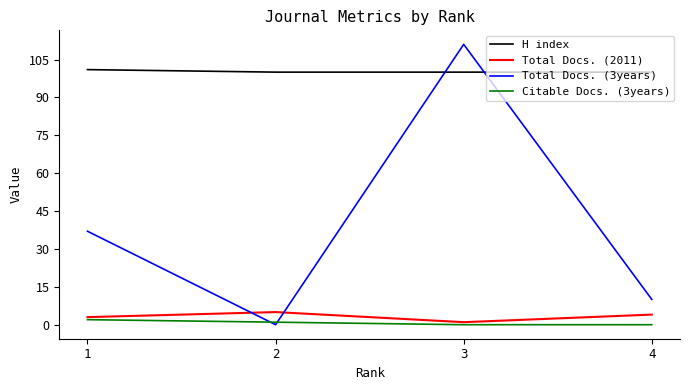

At which category is the sum across all series the highest?

3